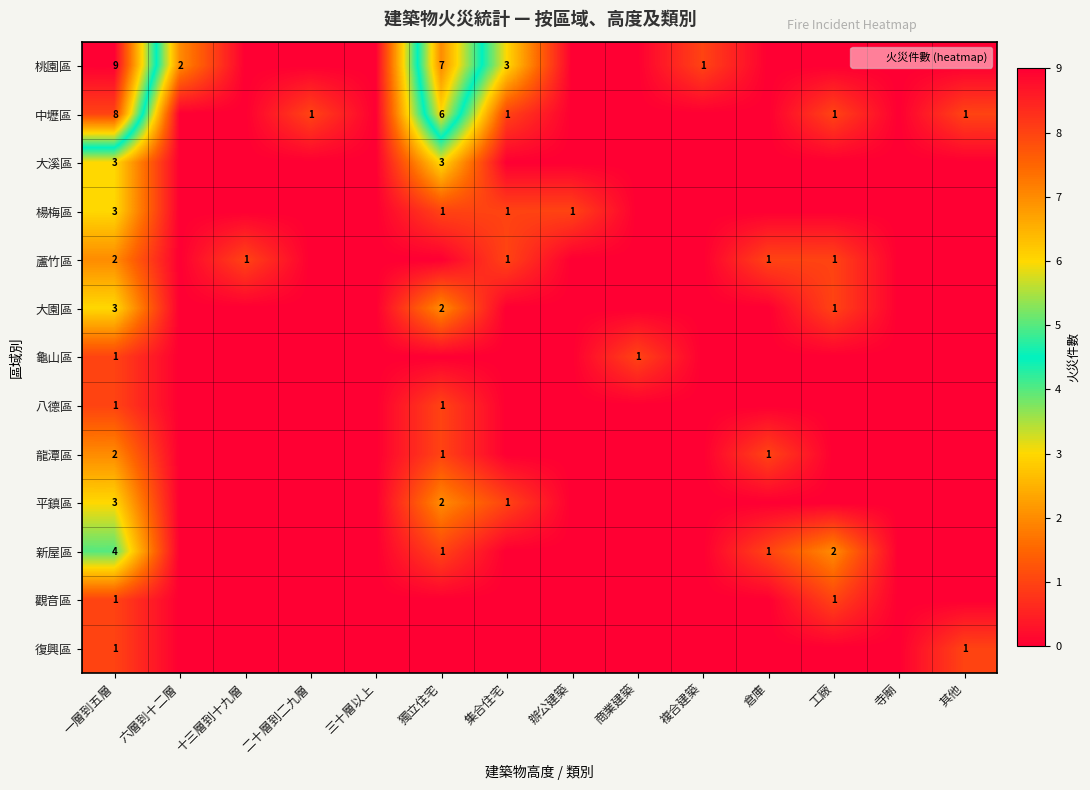

What is the total value across all series at 集合住宅?

7